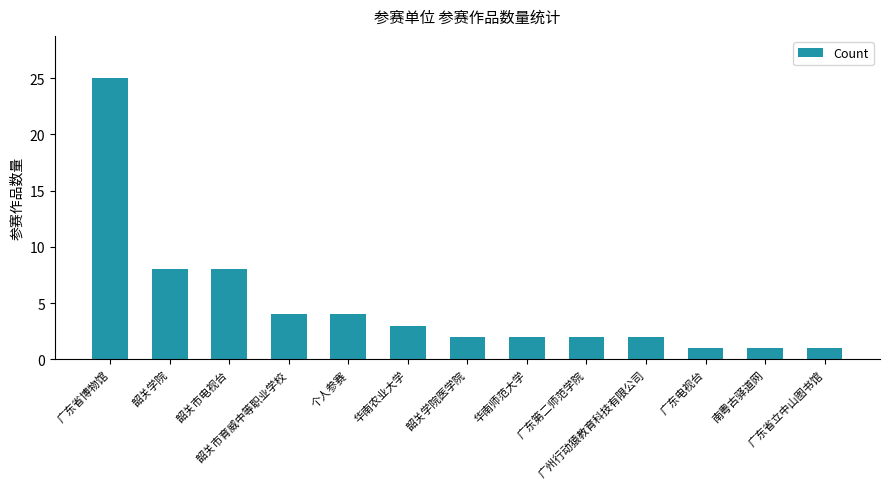

What is the difference between the values at 广东省立中山图书馆 and 韶关市电视台?

7